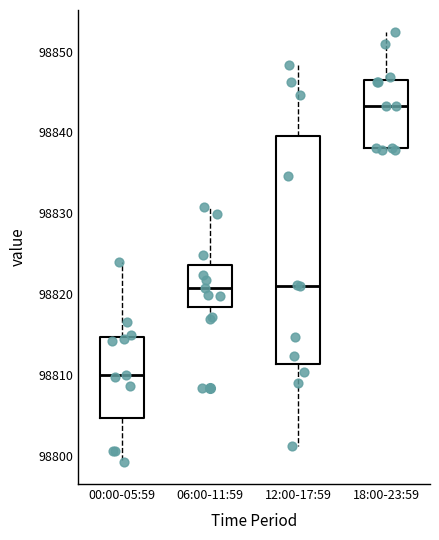

Comparing the boxes themselves (not the whiskers), which one is the tallest?

12:00-17:59